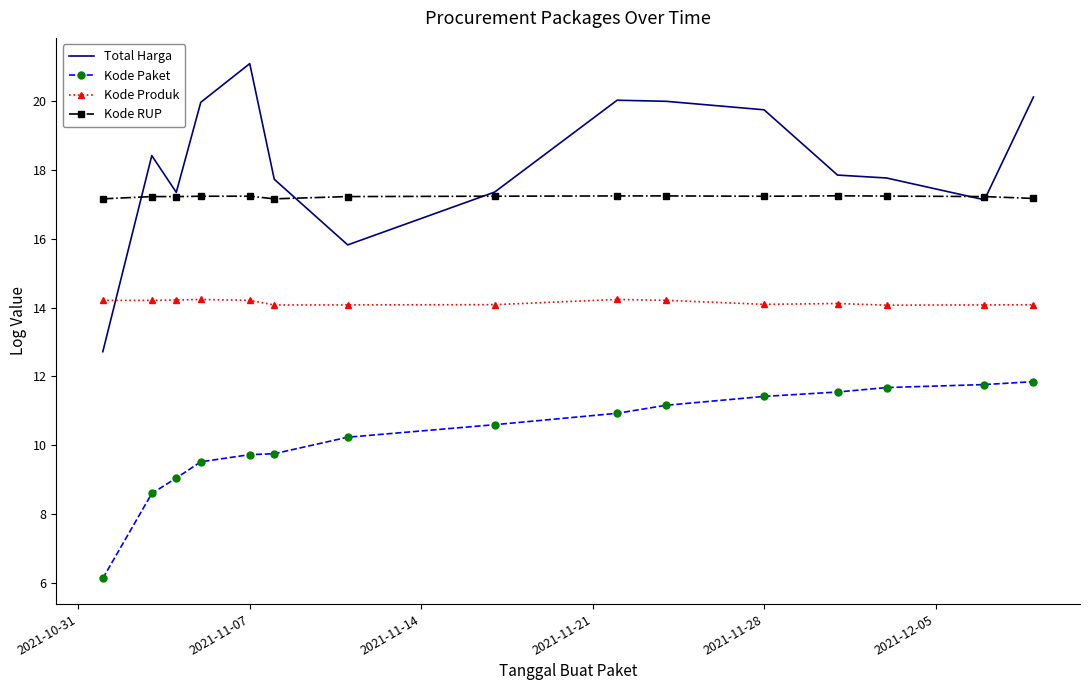

True or false: Kode Paket and Kode RUP cross at least once.

False